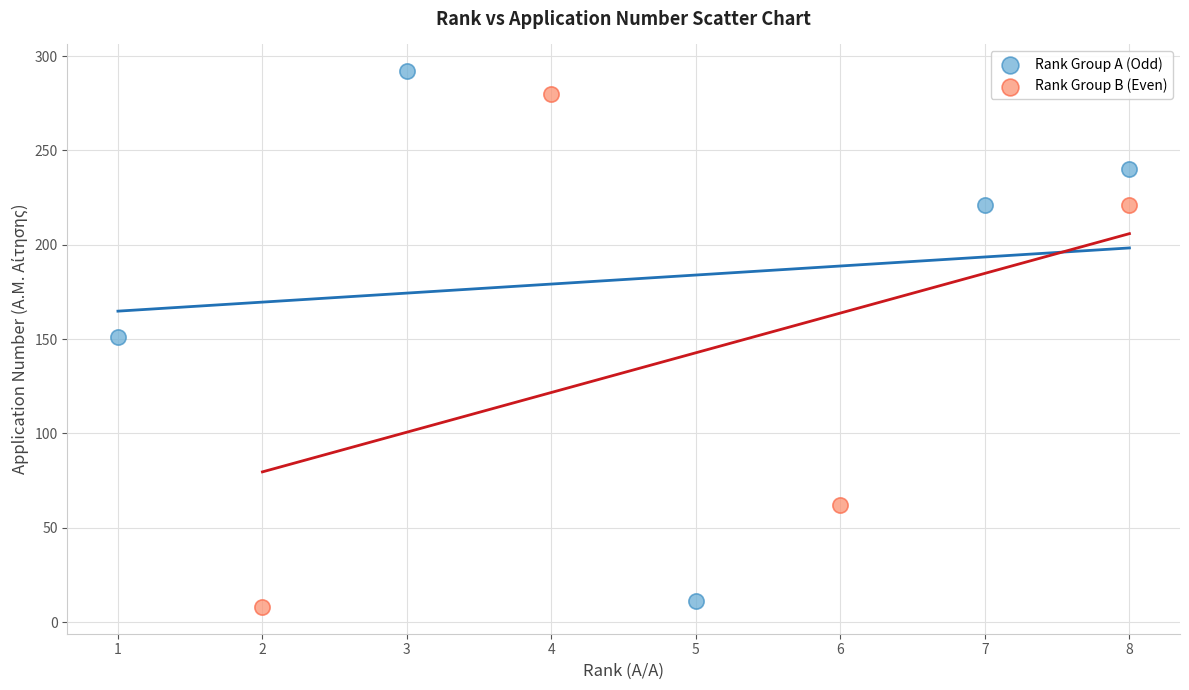

What are all the series names shown in the legend?

Rank Group A (Odd), Rank Group B (Even)